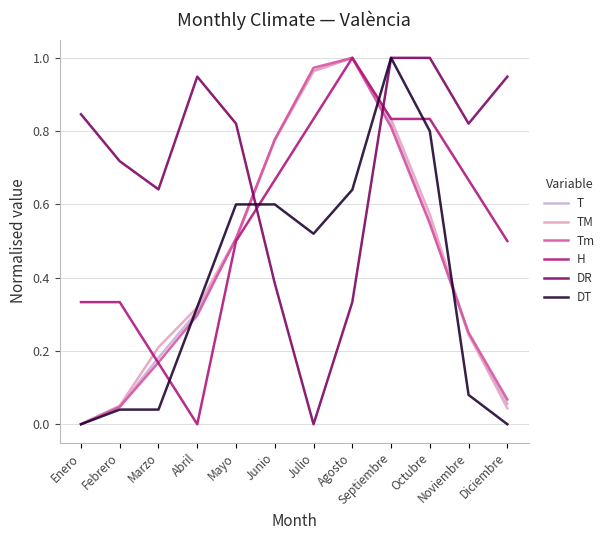

The DR series shows 0.2 at Agosto. True or false?

False